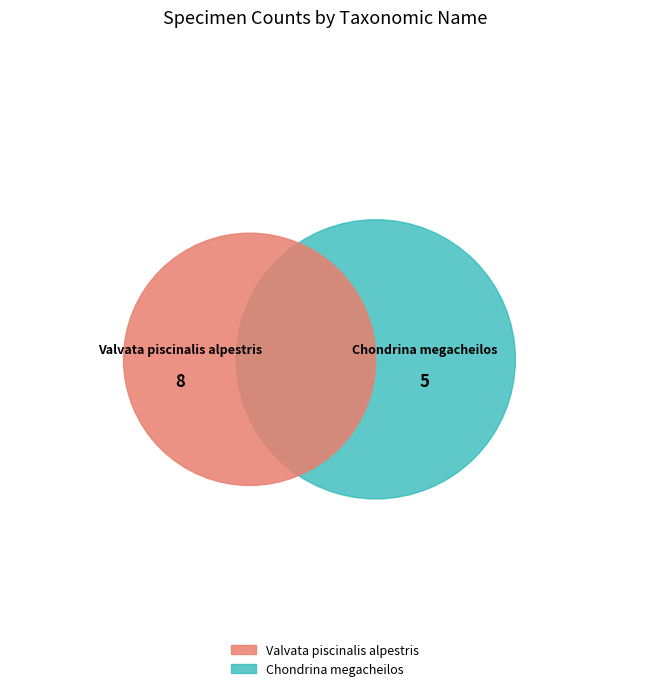

What is the change in value from Valvata piscinalis alpestris to Chondrina megacheilos?

-3